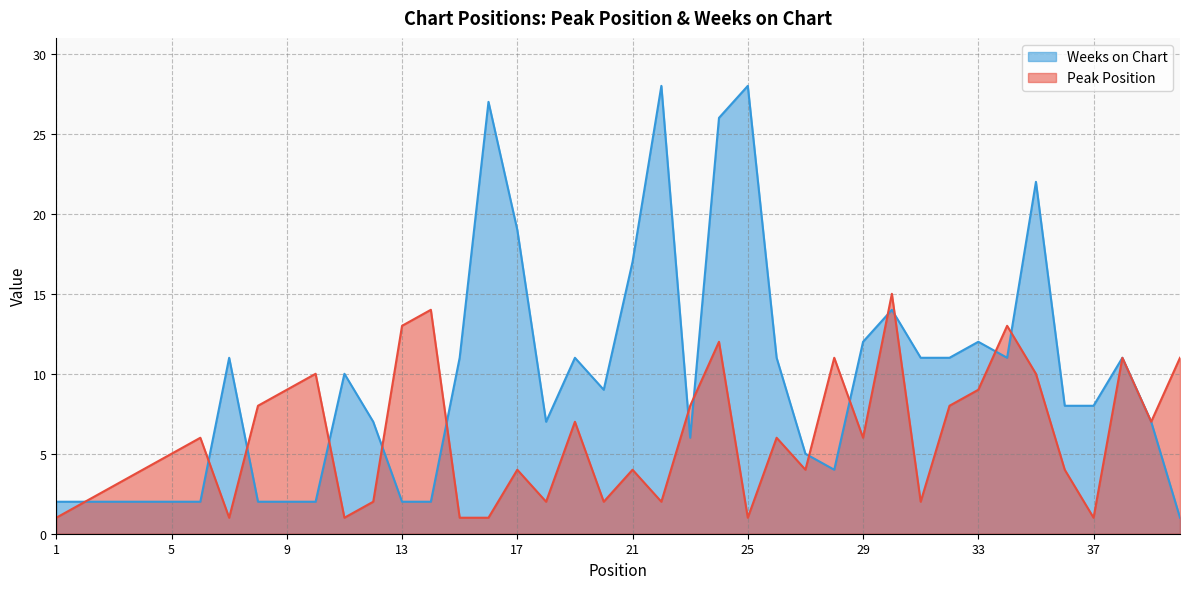

Is it true that Weeks on Chart equals 2 at 2?

True